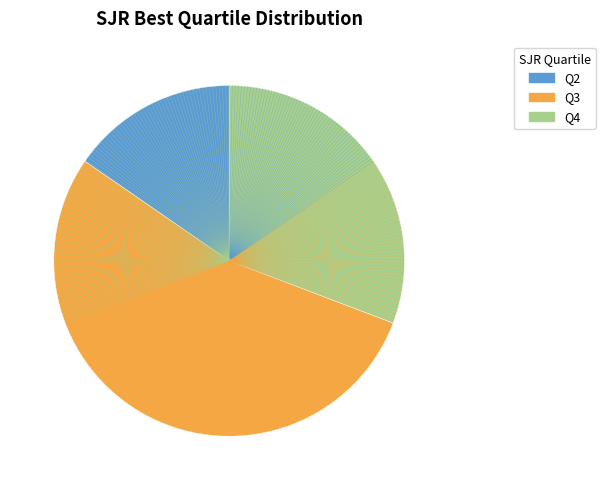

Is it true that Q3 is 54% of the pie?

True